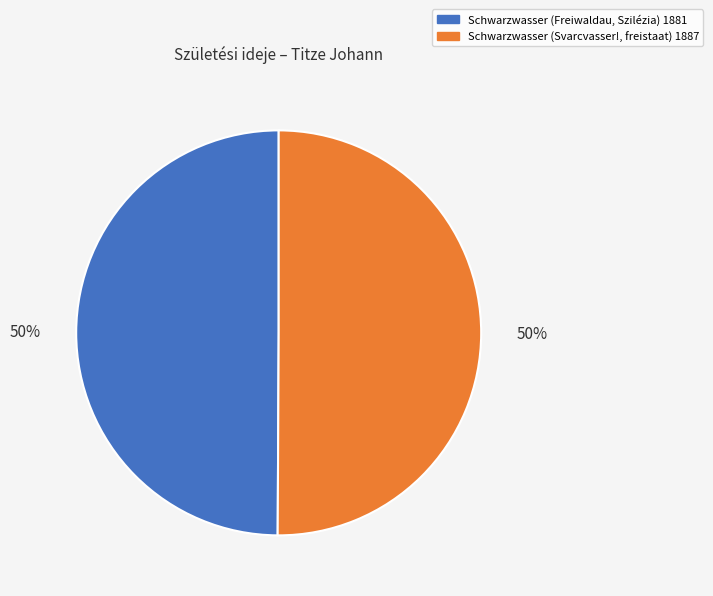

What percentage is the Schwarzwasser (Svarcvasser!, freistaat) 1887 slice, to the nearest percent?

50%